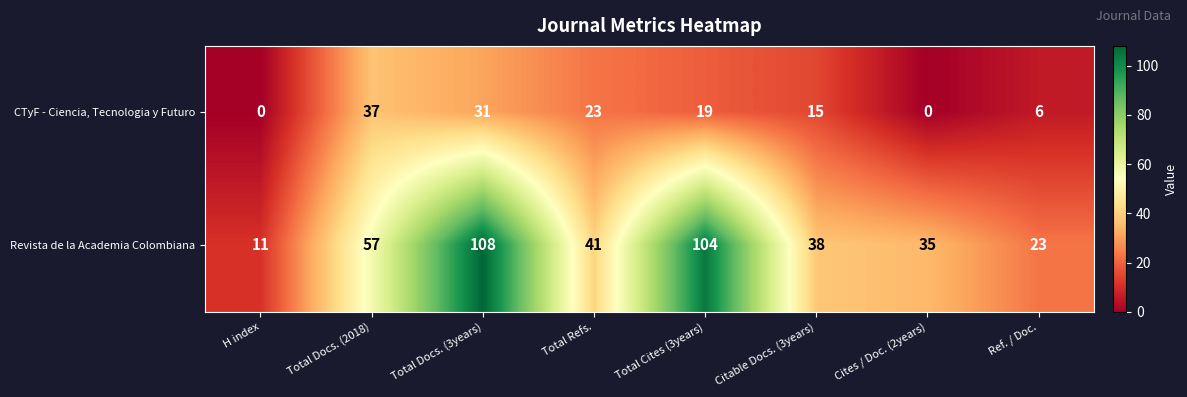

At H index, list the series in order from smallest to largest.

CTyF - Ciencia, Tecnologia y Futuro, Revista de la Academia Colombiana